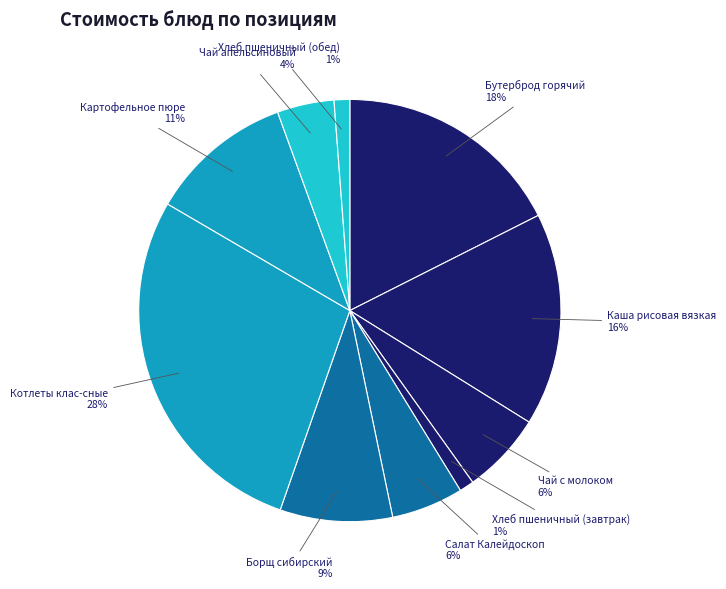

Combined, do Салат Калейдоскоп and Борщ сибирский account for over 50%?

No